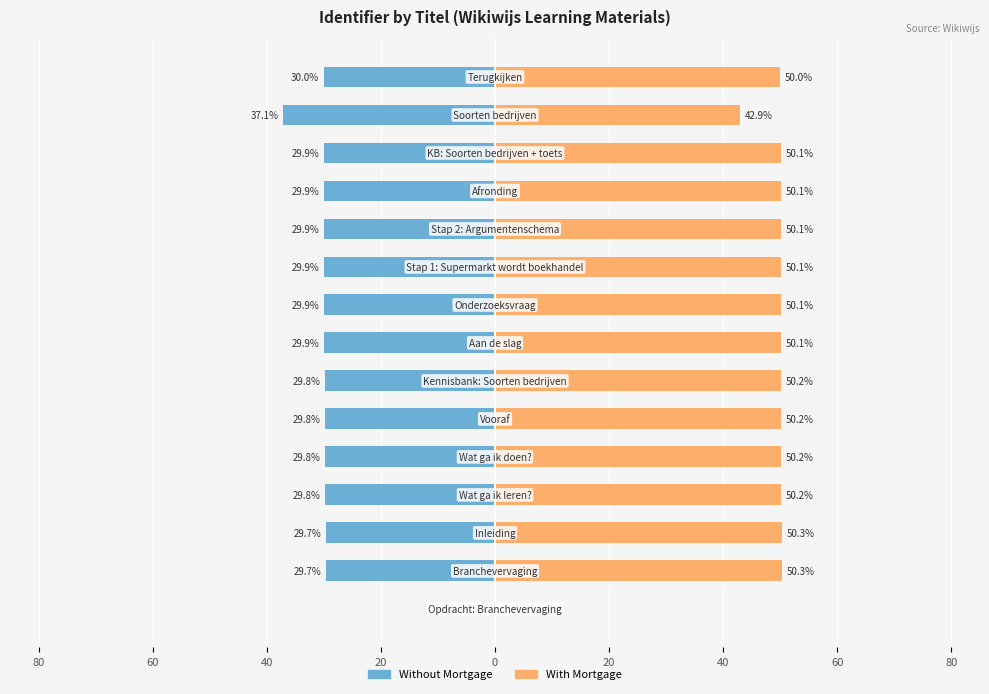

What is the minimum value shown in the chart?

-37.1